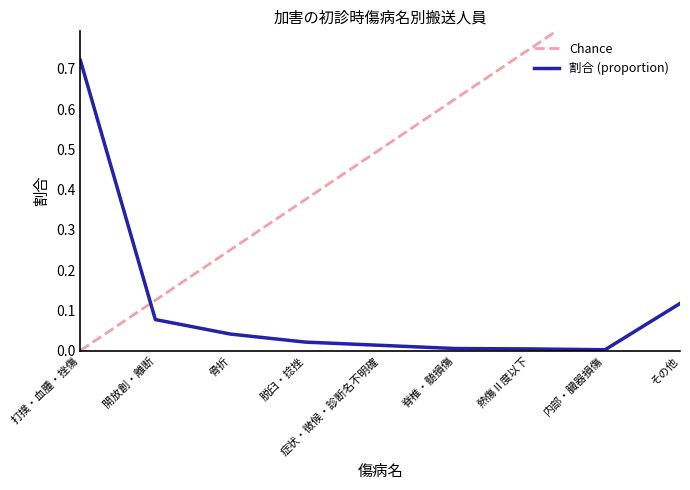

Reading left to right, extract all data points from this chart.

打撲・血腫・挫傷=0.7	開放創・離断=0.1	骨折=0.0	脱臼・捻挫=0.0	症状・徴候・診断名不明確=0.0	脊椎・髄損傷=0.0	熱傷Ⅱ度以下=0.0	内部・臓器損傷=0.0	その他=0.1